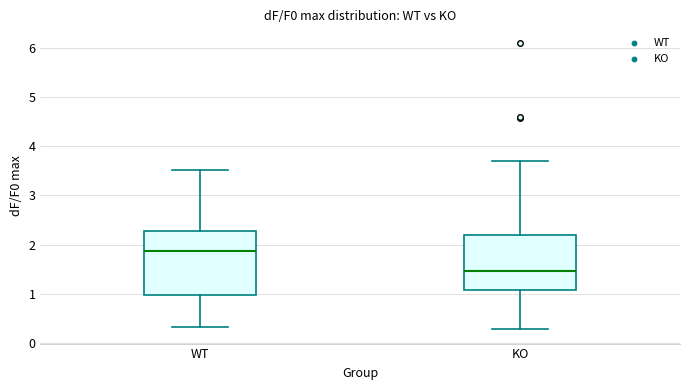

Where is the upper edge of the box for WT on the y-axis? The values are not printed on the chart, so give them approximately, as read against the axis.

2.3